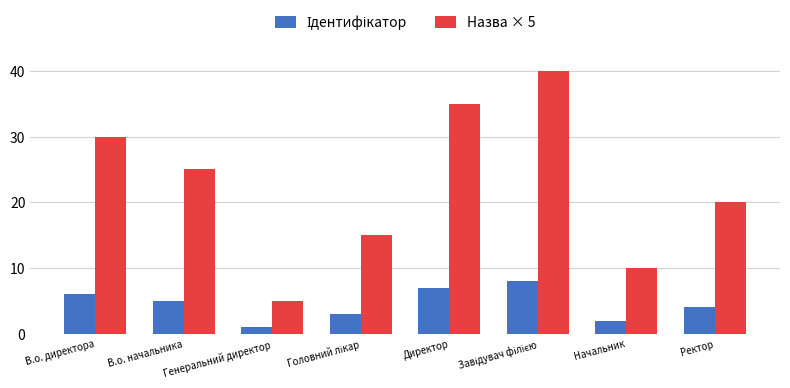

How many categories are shown in the chart?

8